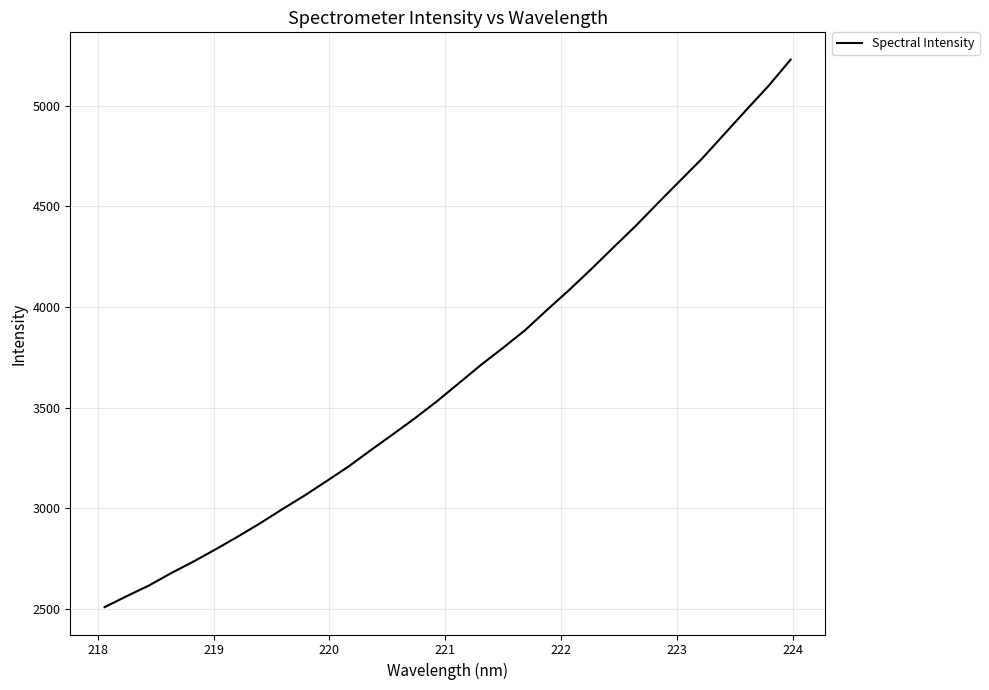

What is the minimum value shown in the chart?

2510.1